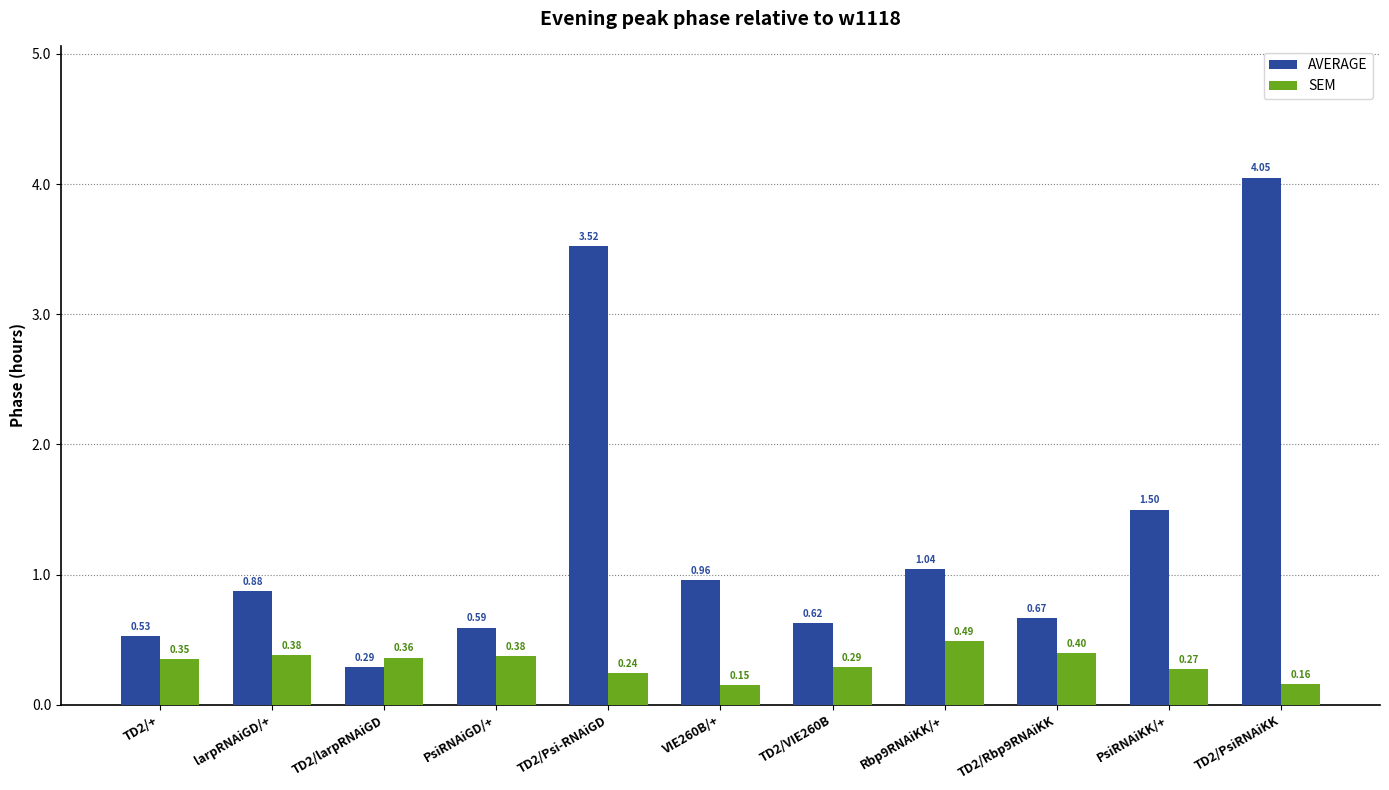

Which series changed the most between PsiRNAiGD/+ and TD2/Rbp9RNAiKK?

AVERAGE